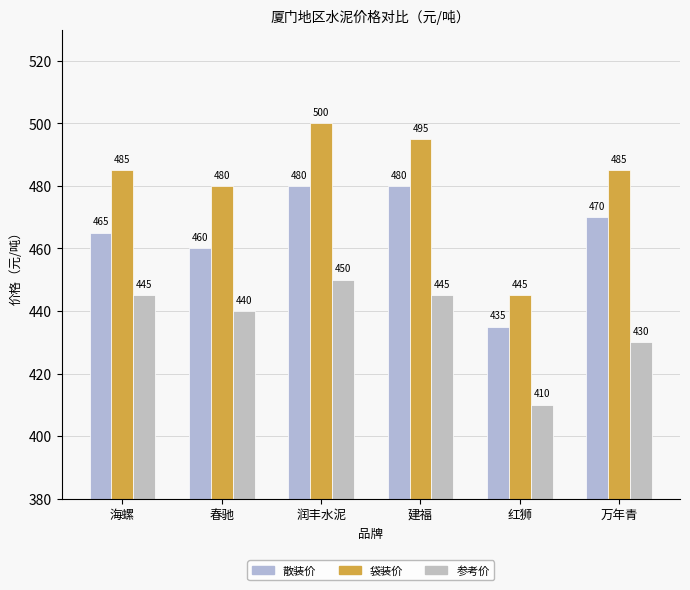

Read the 参考价 value at 春驰, to the nearest 5.

440